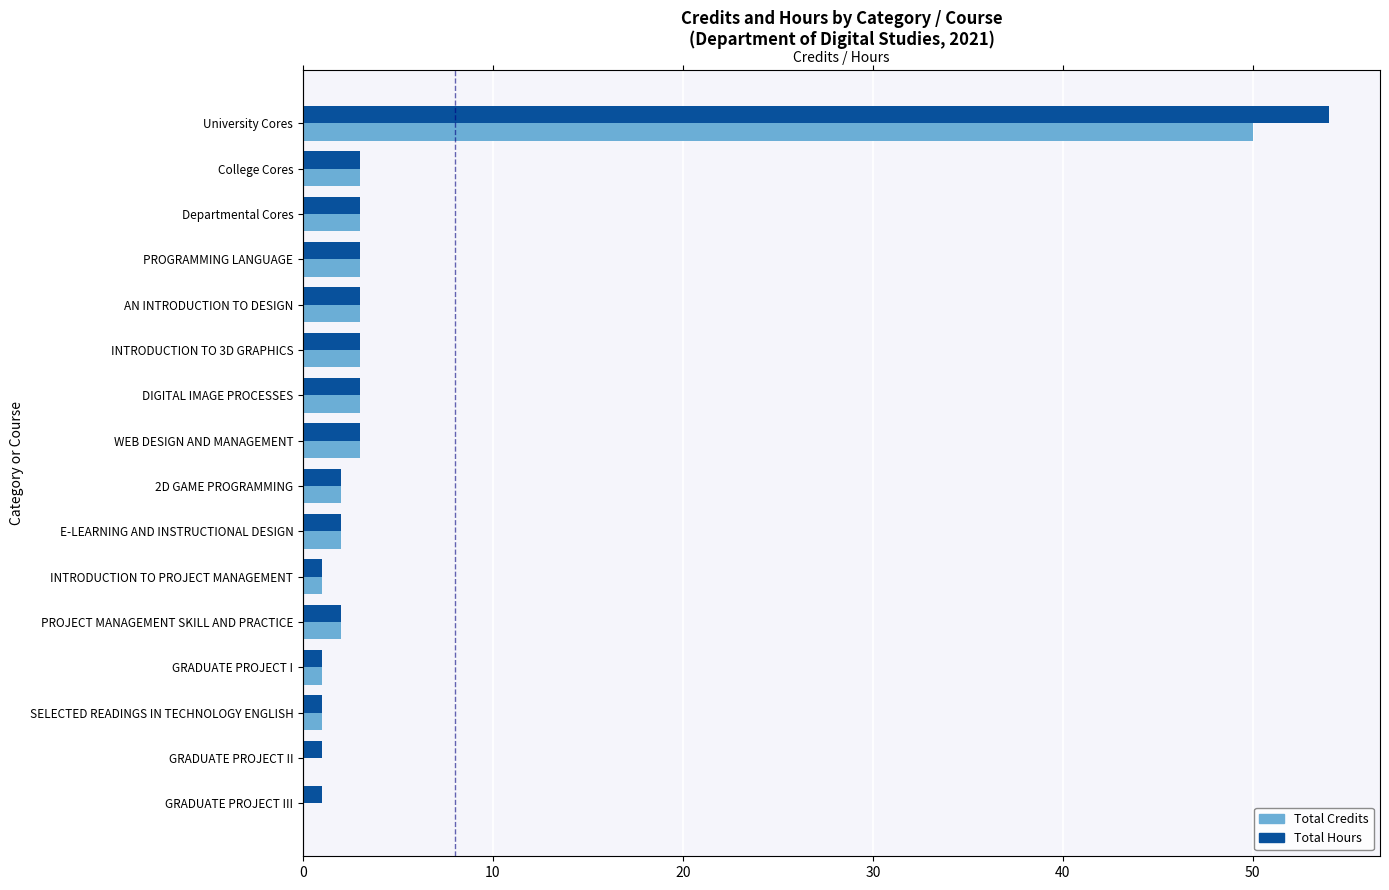

Reading left to right, what are all the values shown in this chart?

Total Credits: 50	3	3	3	3	3	3	3	2	2	1	2	1	1	0	0
Total Hours: 54	3	3	3	3	3	3	3	2	2	1	2	1	1	1	1